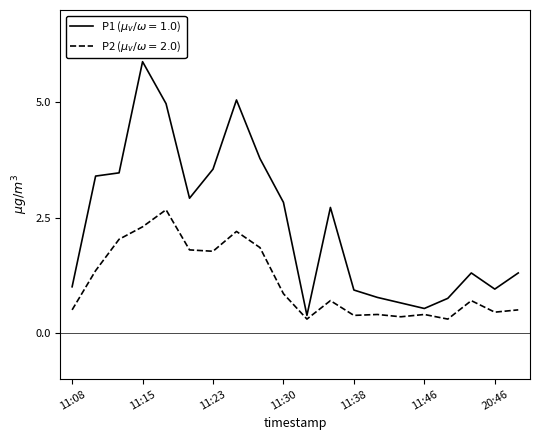

Is this an area chart (filled region under the line)?

No